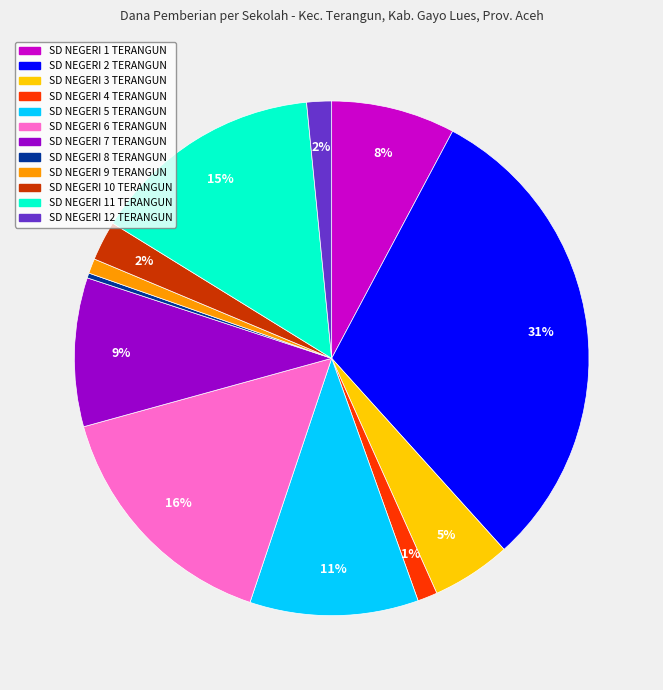

Between SD NEGERI 10 TERANGUN and SD NEGERI 1 TERANGUN, which is larger?

SD NEGERI 1 TERANGUN